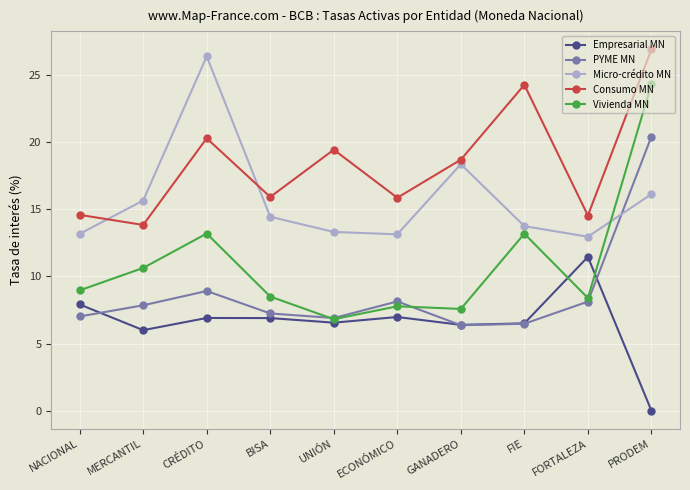

Between CRÉDITO and UNIÓN, which series saw the biggest shift?

Micro-crédito MN